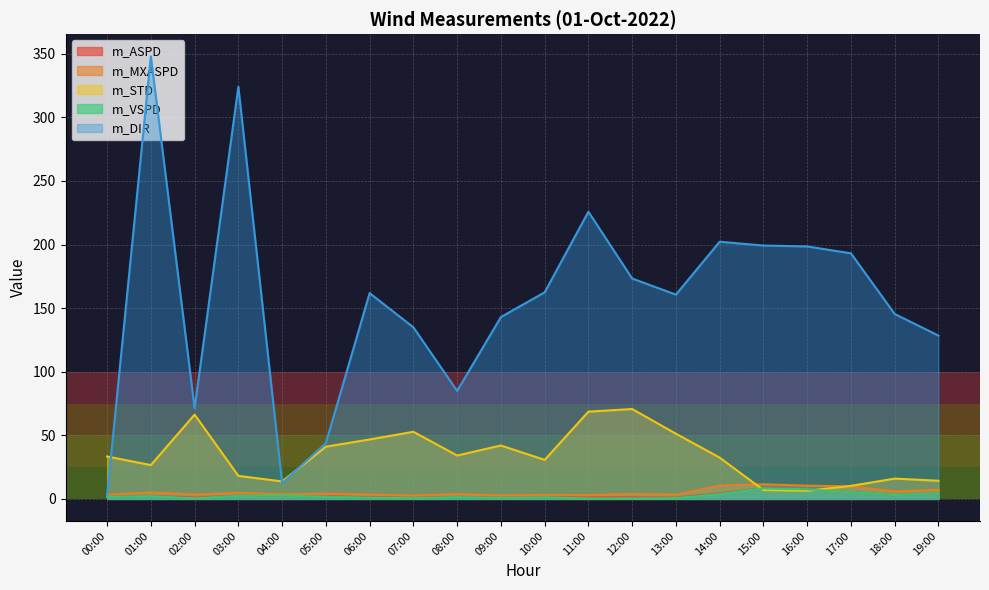

What position from the right is 12:00?

8